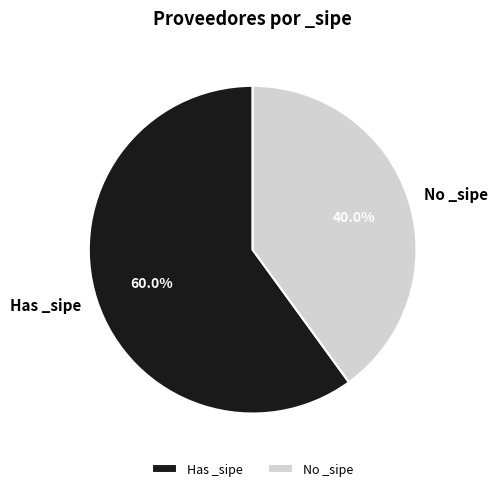

Combined, do No _sipe and Has _sipe account for over 50%?

Yes